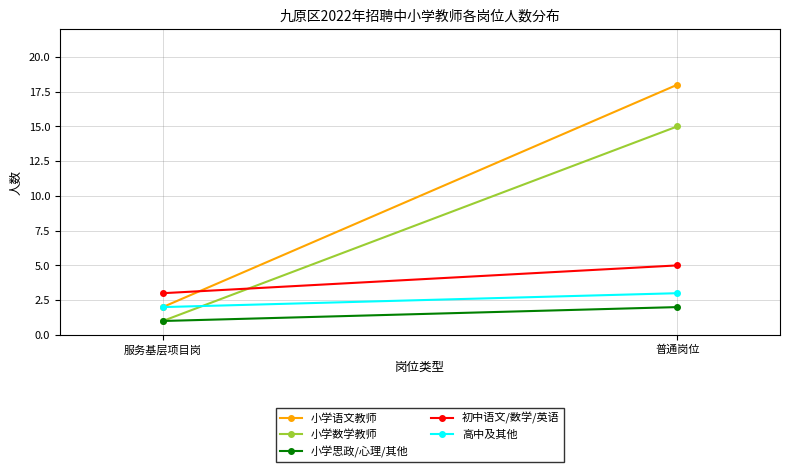

What are all the series names shown in the legend?

小学语文教师, 小学数学教师, 小学思政/心理/其他, 初中语文/数学/英语, 高中及其他